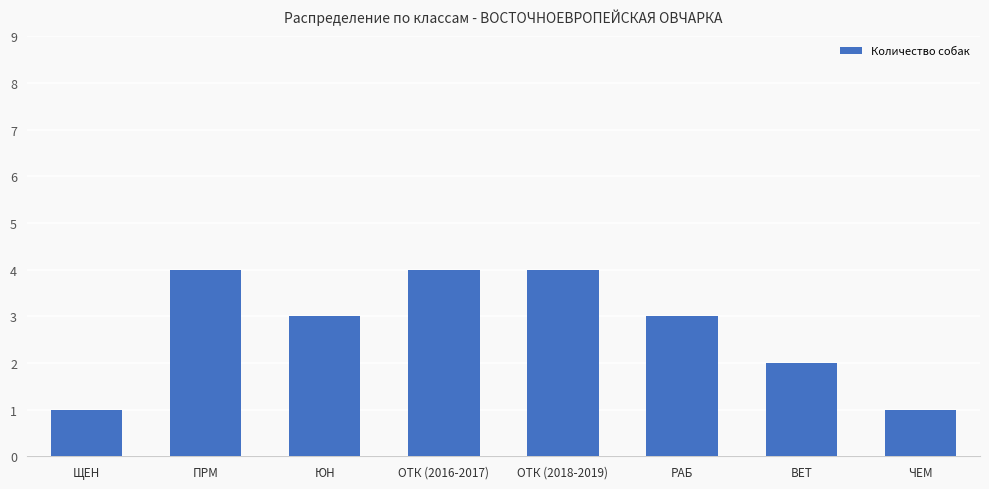

Reading right to left, list all the values displayed in this chart.

ЧЕМ=1	ВЕТ=2	РАБ=3	ОТК (2018-2019)=4	ОТК (2016-2017)=4	ЮН=3	ПРМ=4	ЩЕН=1